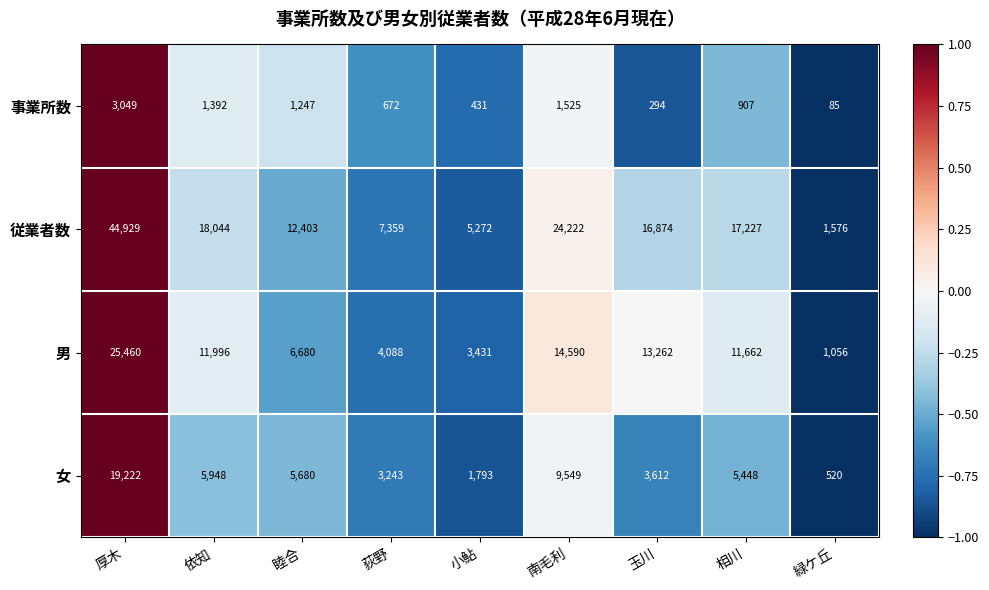

Which series has the largest total across all categories?

従業者数